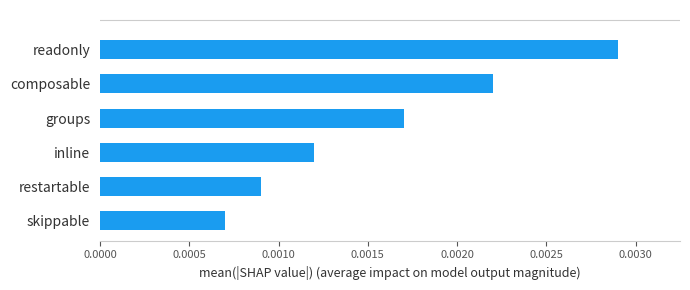

Rank the categories by value from lowest to highest.

skippable, restartable, inline, groups, composable, readonly